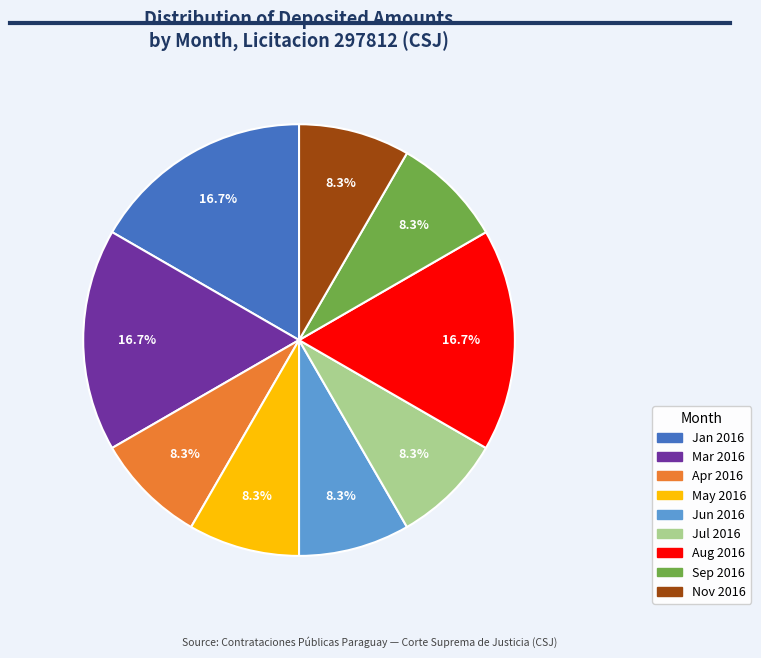

Does any single category account for the majority?

No